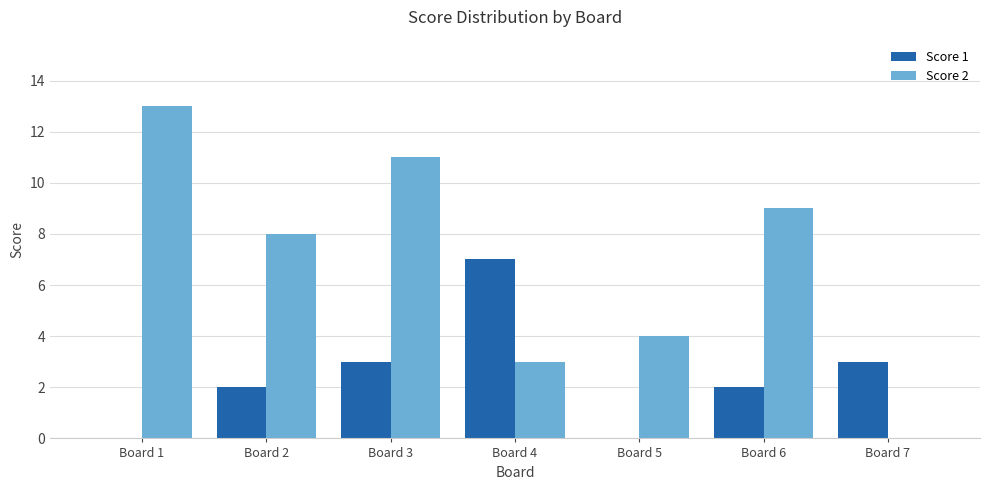

What are all the series names shown in the legend?

Score 1, Score 2